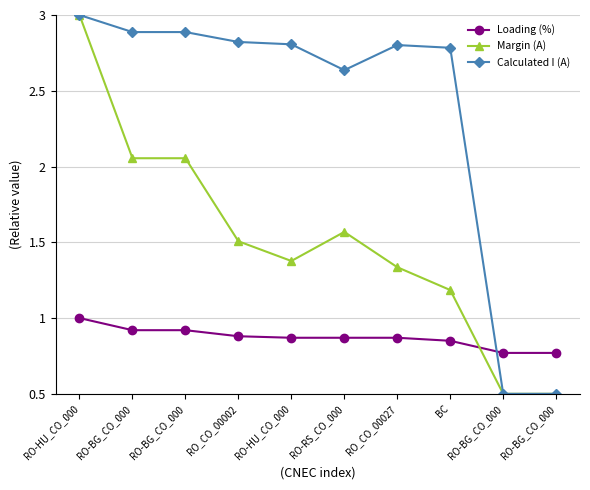

Reading left to right, transcribe all the data shown in this chart.

Loading (%): RO-HU_CO_000=1.0	RO-BG_CO_000=0.9	RO-BG_CO_000=0.9	RO_CO_00002=0.9	RO-HU_CO_000=0.9	RO-RS_CO_000=0.9	RO_CO_00027=0.9	BC=0.8	RO-BG_CO_000=0.8	RO-BG_CO_000=0.8
Margin (A): RO-HU_CO_000=3.0	RO-BG_CO_000=2.1	RO-BG_CO_000=2.1	RO_CO_00002=1.5	RO-HU_CO_000=1.4	RO-RS_CO_000=1.6	RO_CO_00027=1.3	BC=1.2	RO-BG_CO_000=0.5	RO-BG_CO_000=0.5
Calculated I (A): RO-HU_CO_000=3.0	RO-BG_CO_000=2.9	RO-BG_CO_000=2.9	RO_CO_00002=2.8	RO-HU_CO_000=2.8	RO-RS_CO_000=2.6	RO_CO_00027=2.8	BC=2.8	RO-BG_CO_000=0.5	RO-BG_CO_000=0.5